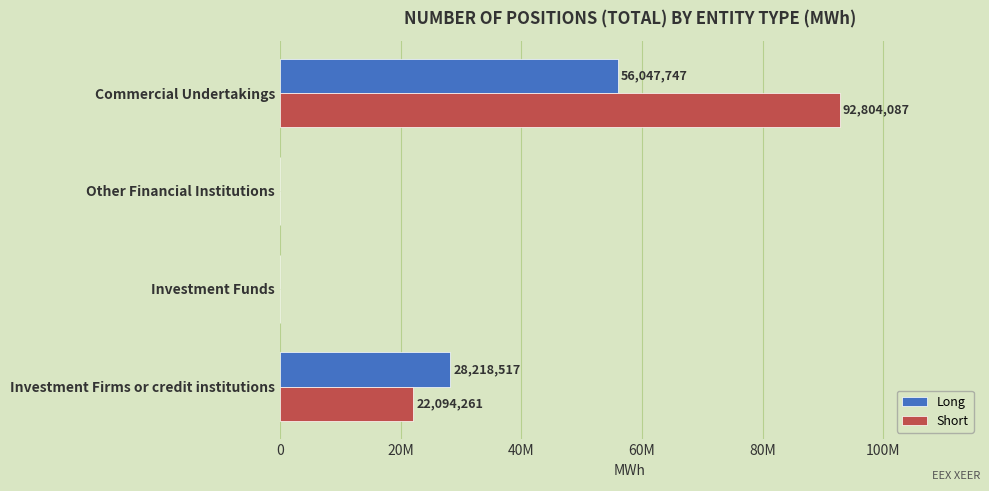

What are all the series names shown in the legend?

Long, Short